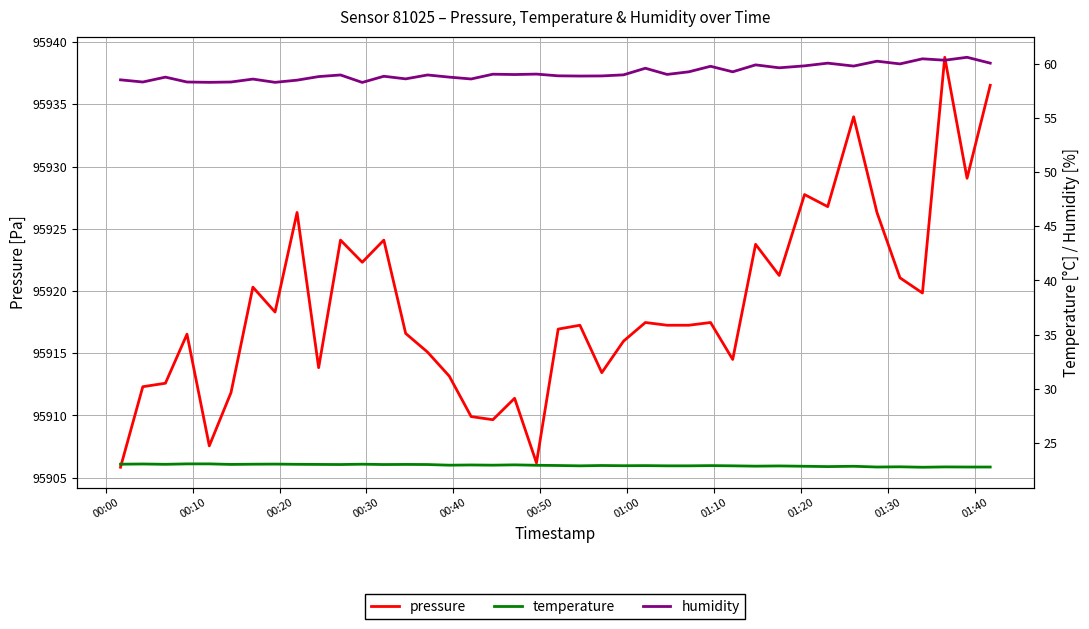

What is the minimum value for pressure?

95905.8